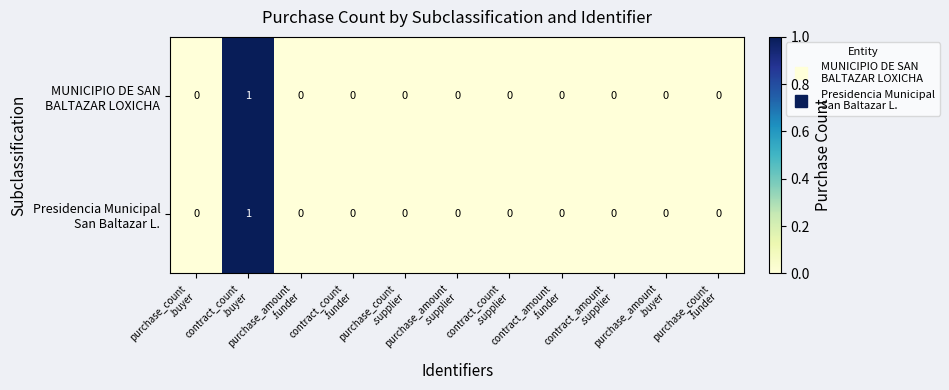

How many categories are shown in the chart?

11